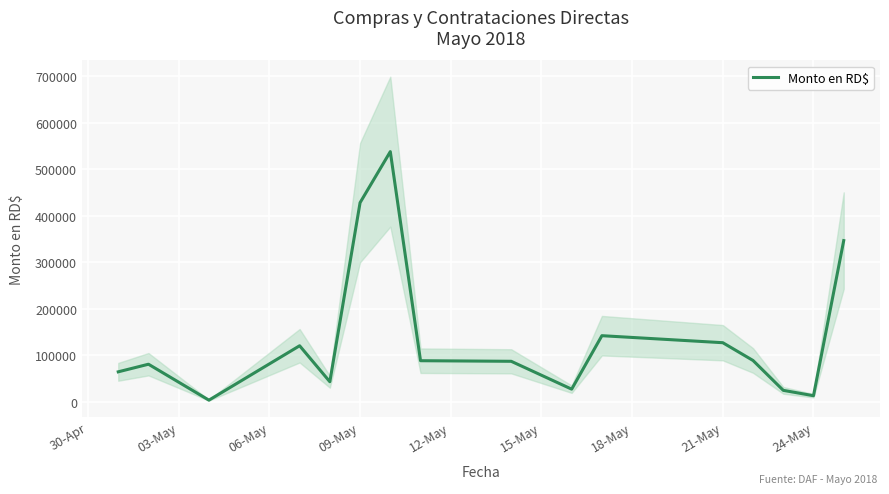

How many points are higher than both their immediate neighbors (excluding endpoints)?

4